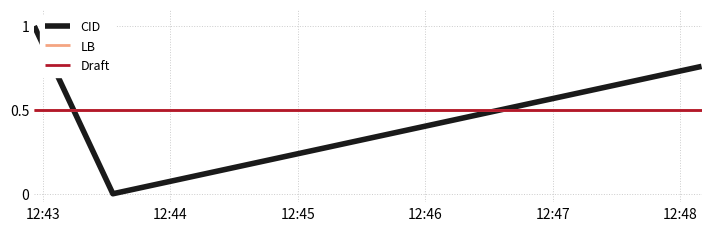

Does the chart display data point markers on the line(s)?

No